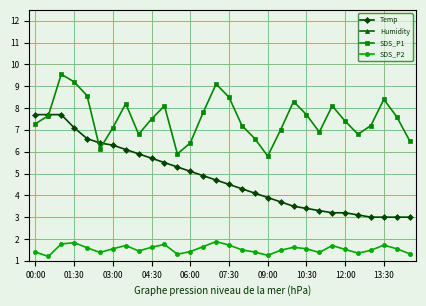

The SDS_P1 series shows 7.2 at 16. True or false?

True